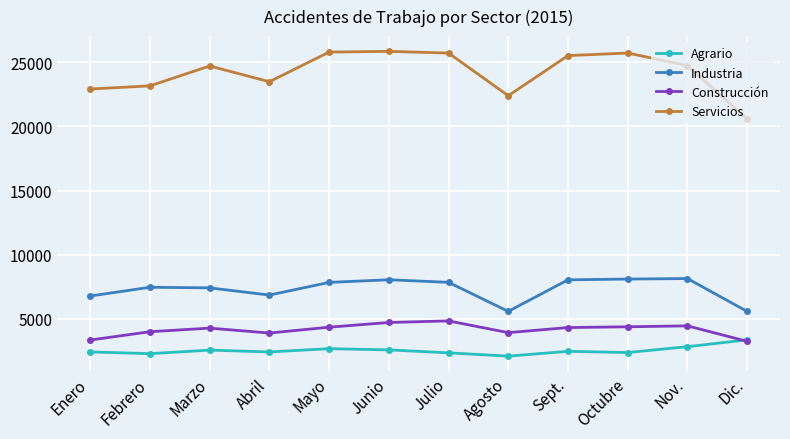

True or false: Servicios and Construcción cross at least once.

False